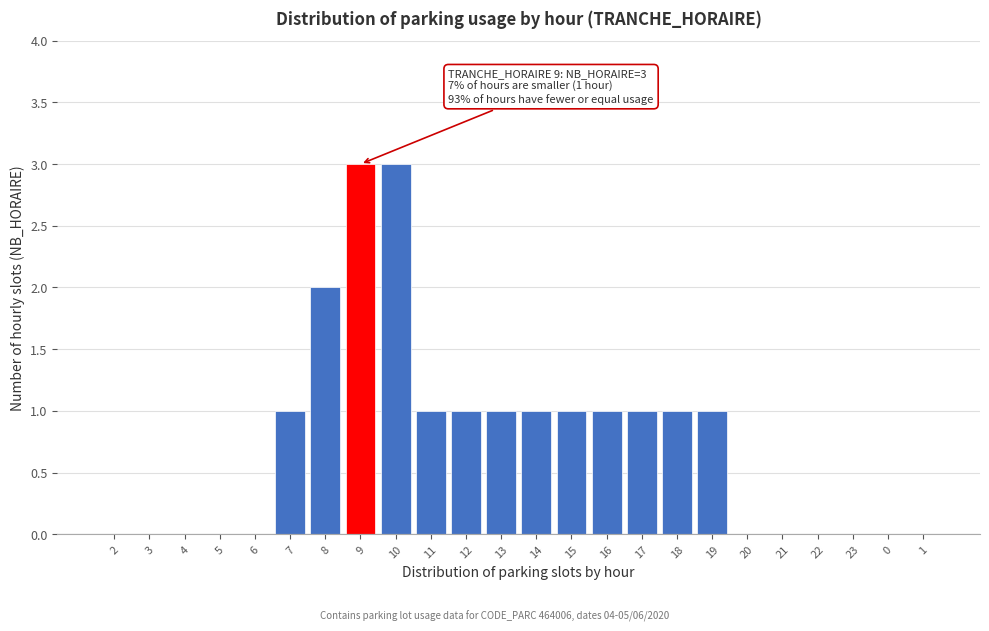

Reading right to left, transcribe all the data shown in this chart.

1=0	0=0	23=0	22=0	21=0	20=0	19=1	18=1	17=1	16=1	15=1	14=1	13=1	12=1	11=1	10=3	9=3	8=2	7=1	6=0	5=0	4=0	3=0	2=0